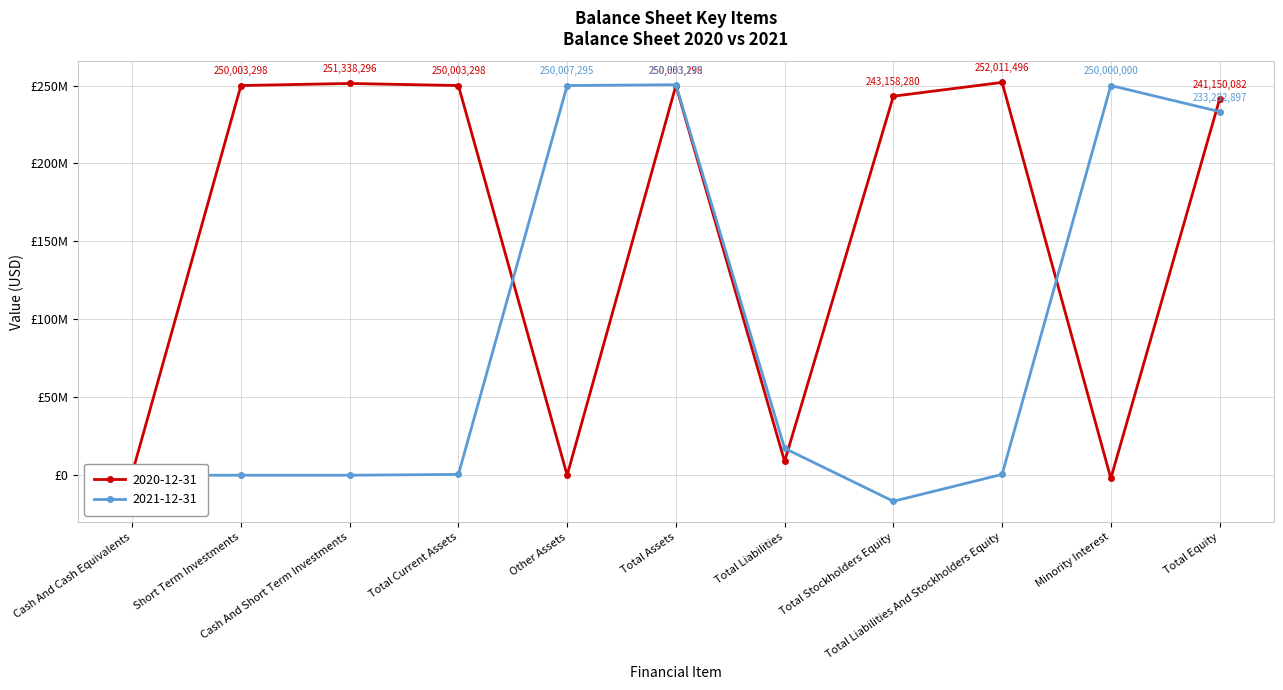

Between Other Assets and Short Term Investments, which is larger?

Short Term Investments